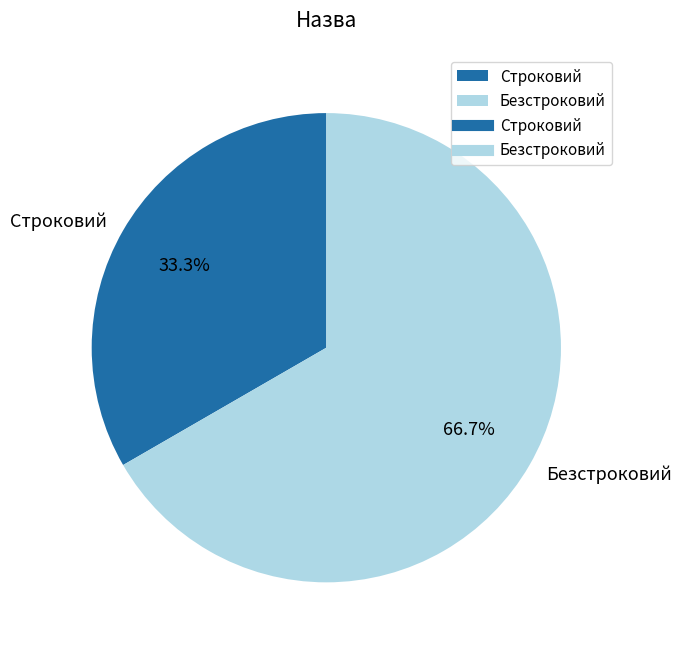

What is the largest slice in the pie chart?

Безстроковий